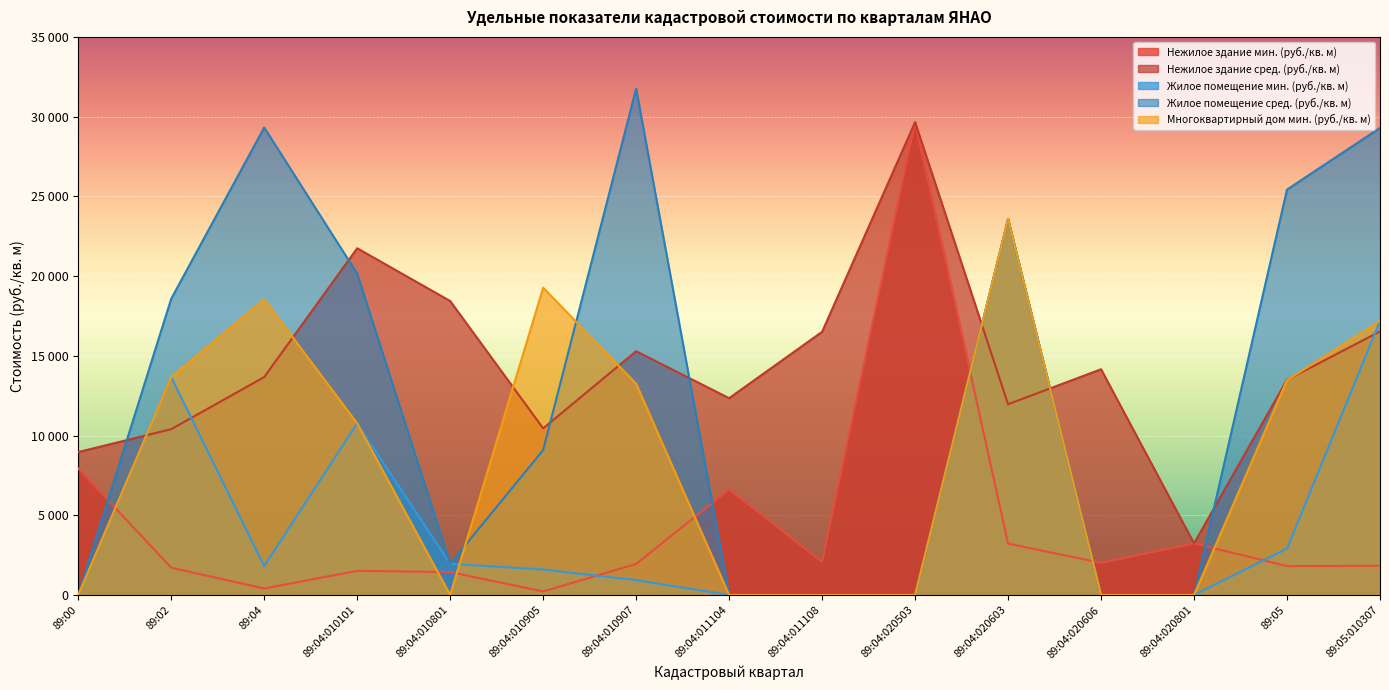

Is the value of Жилое помещение сред. (руб./кв. м) at 89:00 greater than the value of Нежилое здание сред. (руб./кв. м) at 89:04:010801?

No